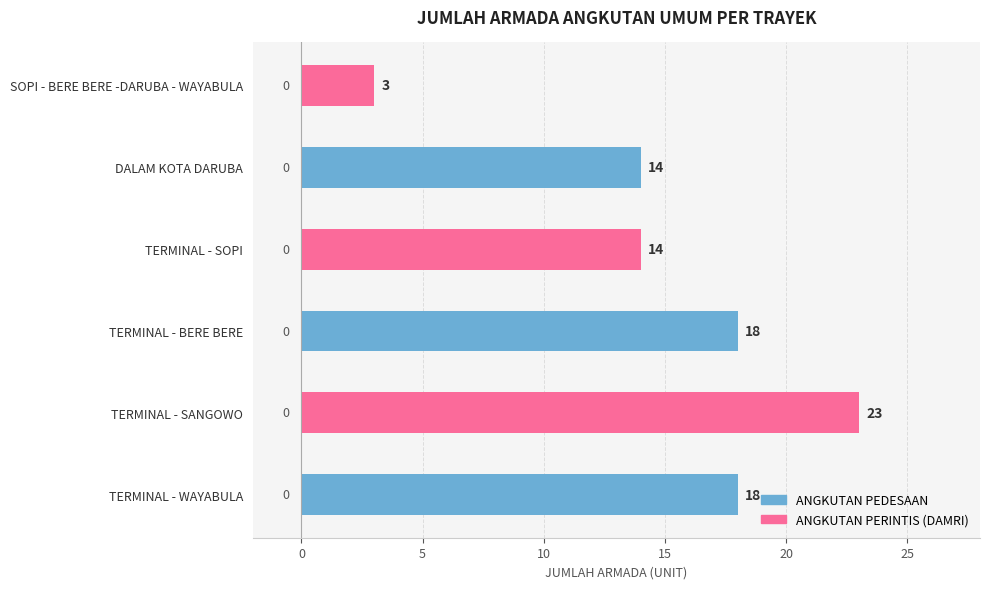

What is the average value?

15